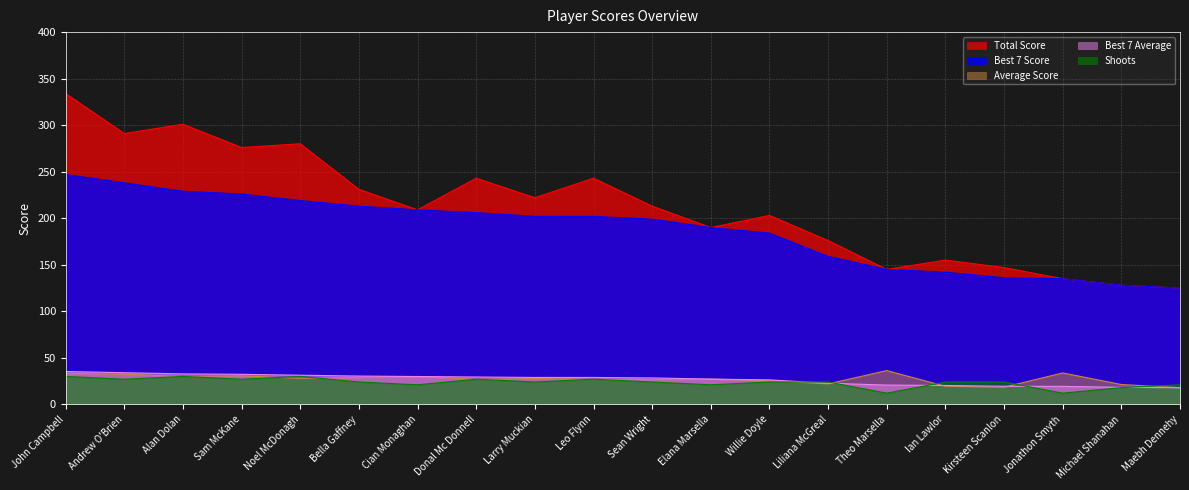

True or false: Total Score and Shoots cross at least once.

False